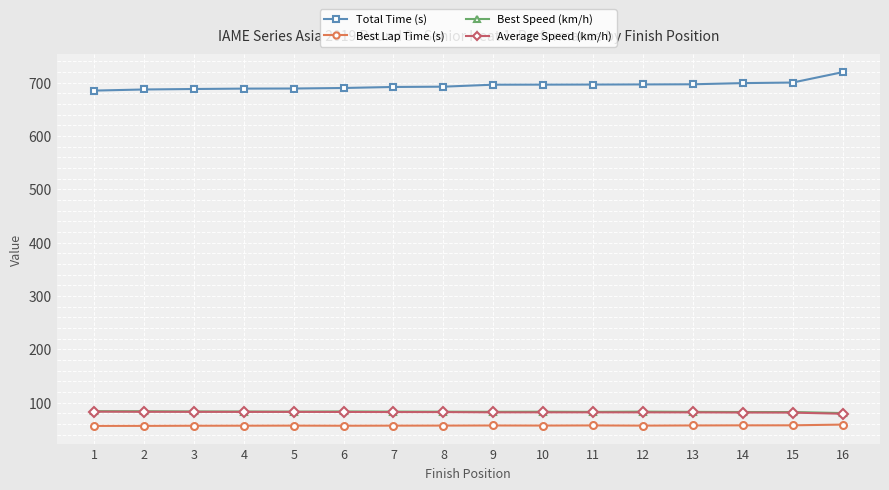

How many lines are shown in the chart?

4